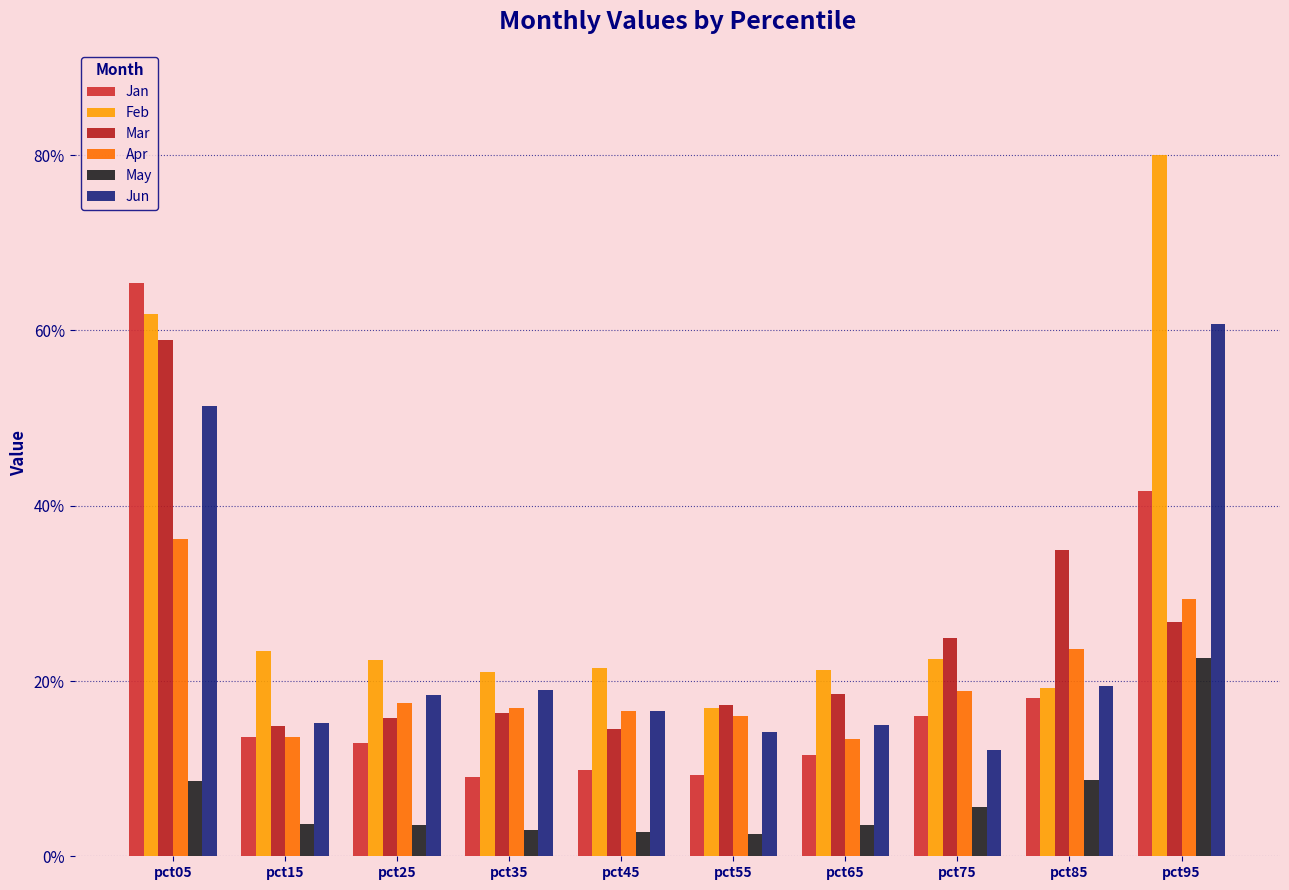

What is the value of the Mar bar at the 3rd from the left?

0.2